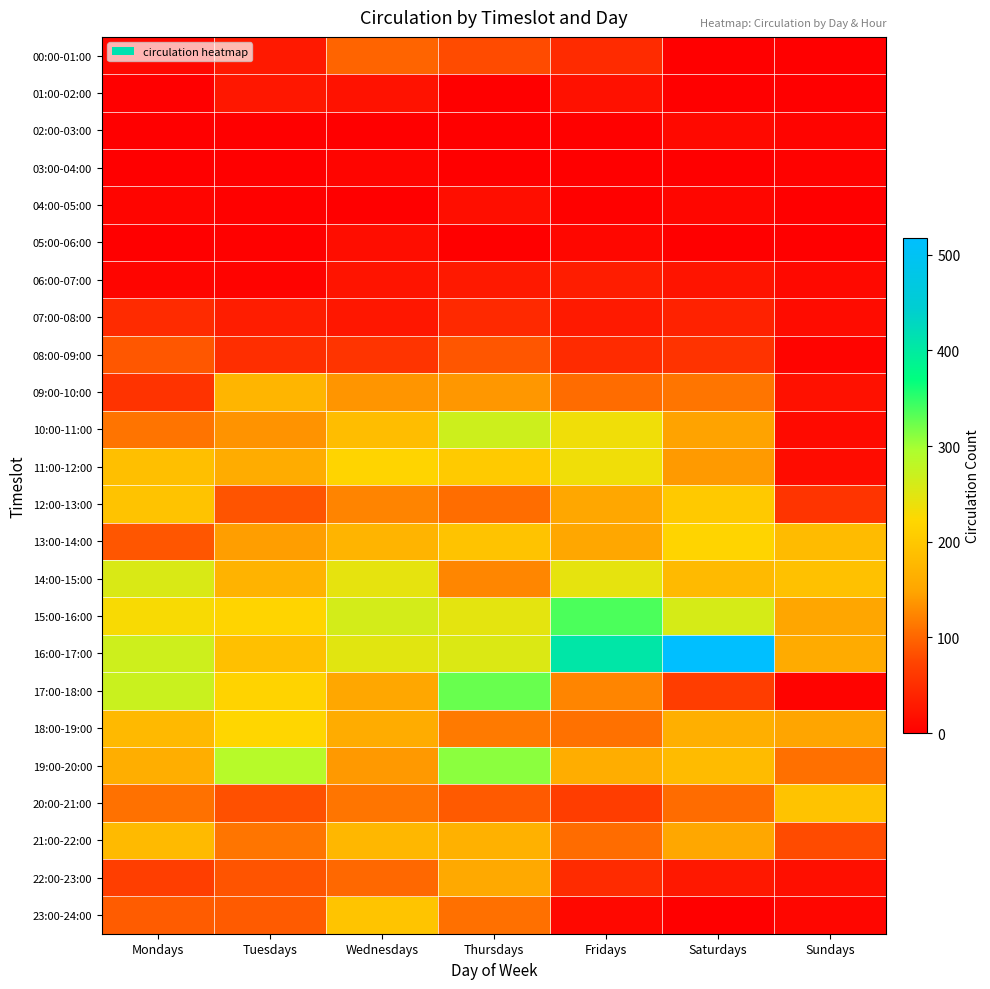

Count the number of data series in this chart.

24